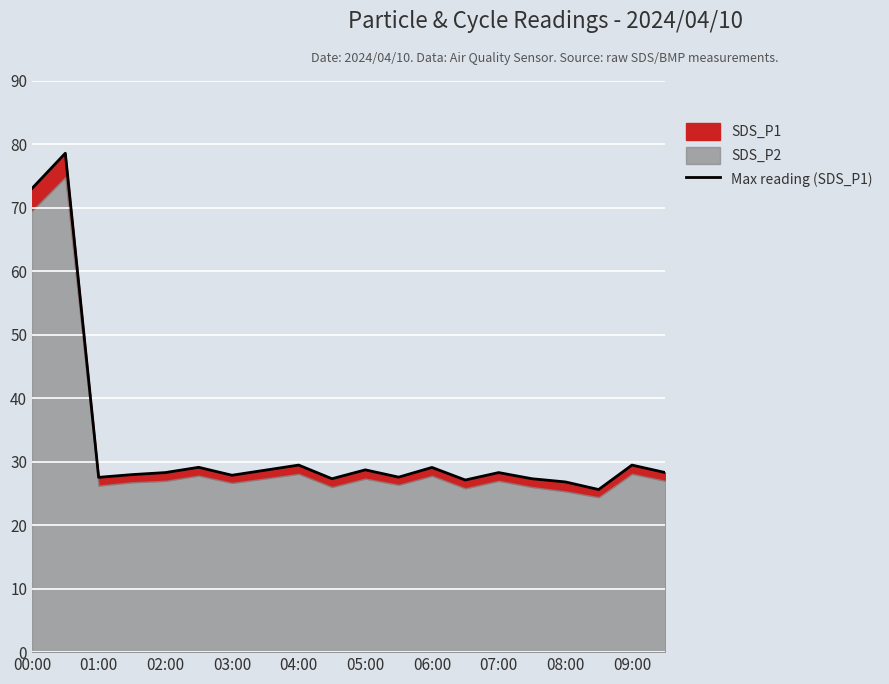

What is the average value?

32.8